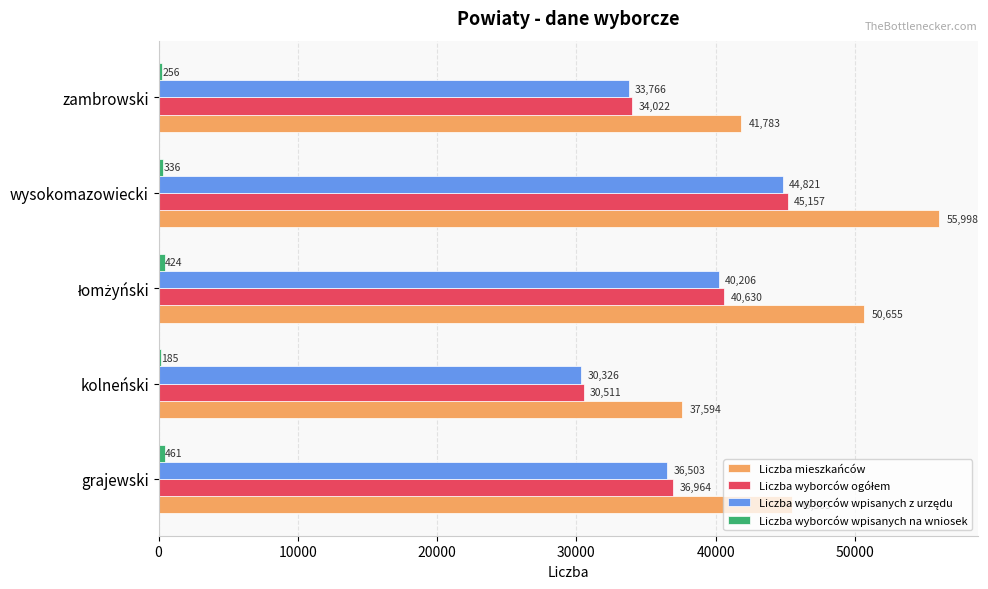

What is the total value across all series at wysokomazowiecki?

146312